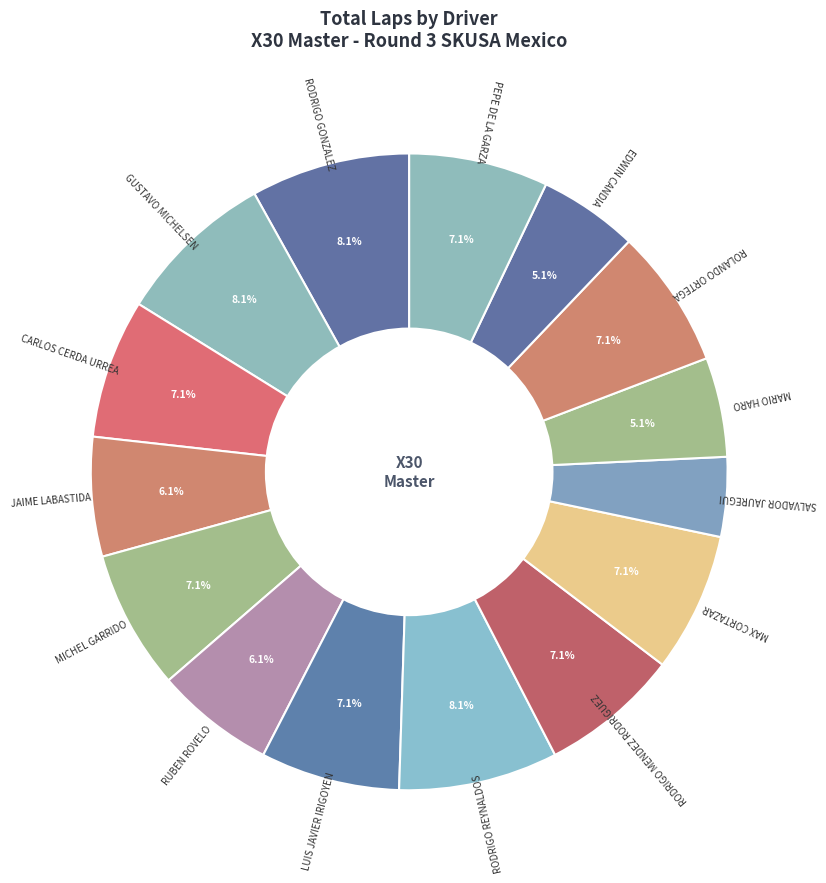

Is there any slice that represents more than half of the pie?

No